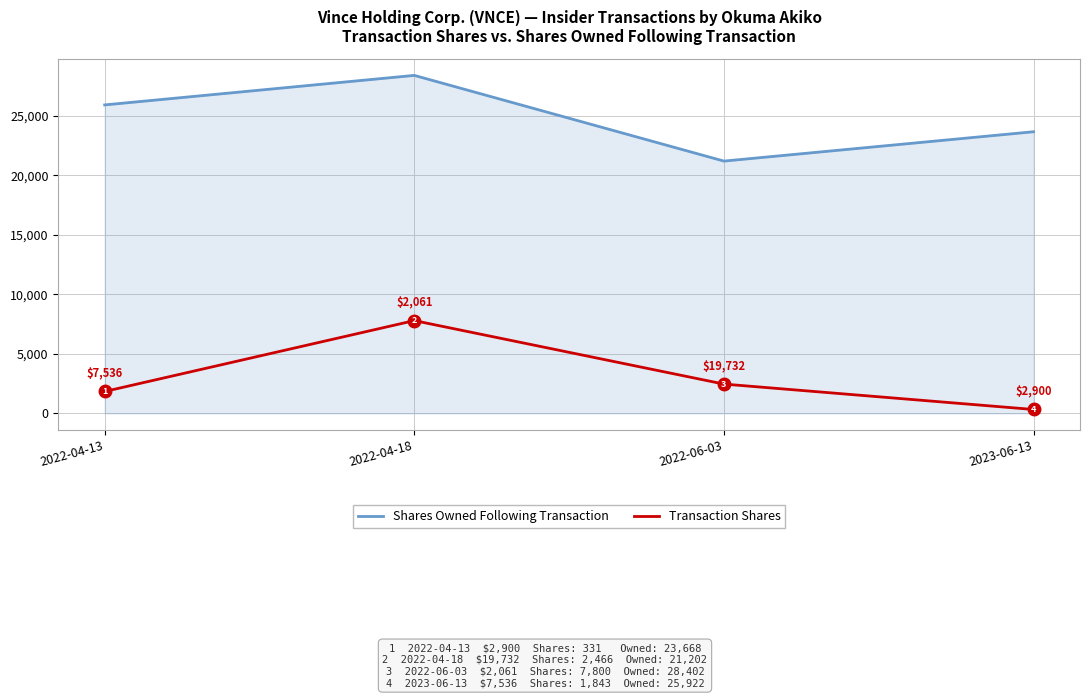

What is the sum of all Shares Owned Following Transaction values?

99194